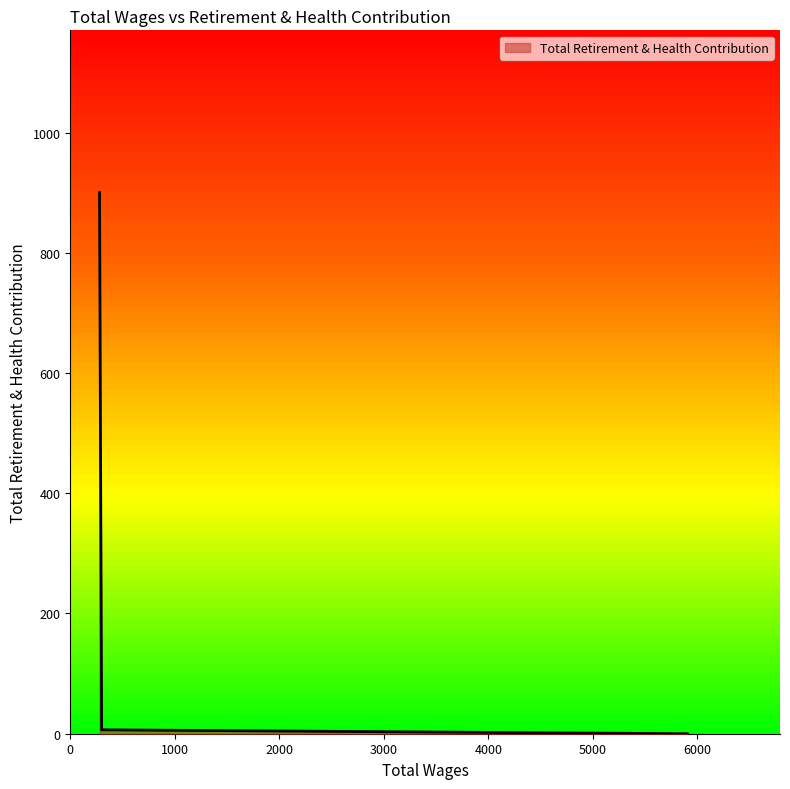

What is the difference between the maximum and minimum values?

900.0